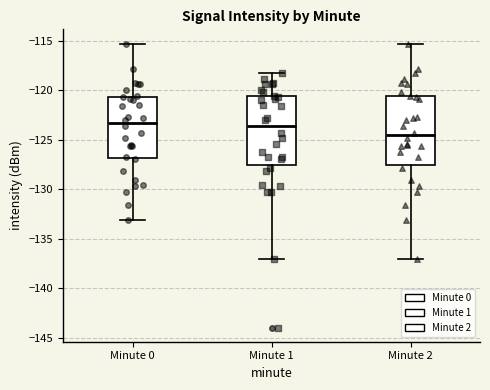

Reading left to right, transcribe this box plot: for each box, give where its median line is, the range the box spans, and where its two whiskers end, as read against the y-axis. The values are not printed on the chart, so give them approximately, as read against the axis.

Minute 0: median -123.5, box -127.0 to -120.5, whiskers -133.0 to -115.5
Minute 1: median -123.5, box -127.5 to -120.5, whiskers -137.0 to -118.5
Minute 2: median -124.5, box -127.5 to -120.5, whiskers -137.0 to -115.5